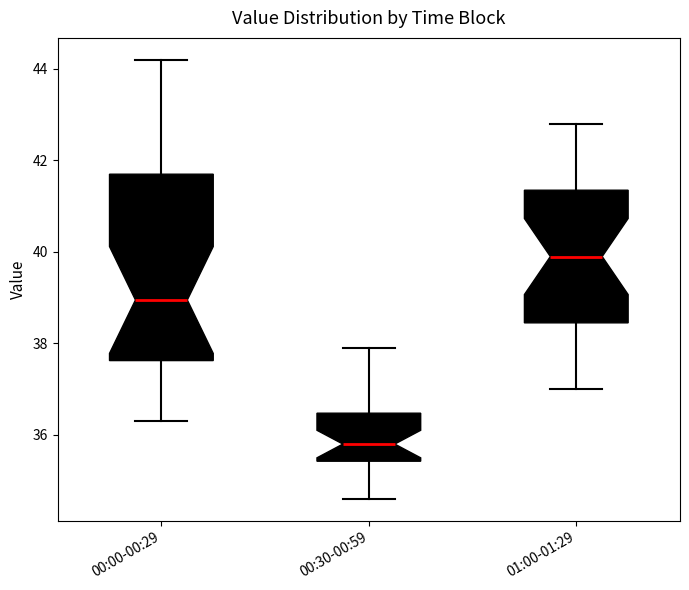

Where does the upper whisker of the box for 00:30-00:59 end on the y-axis? The values are not printed on the chart, so give them approximately, as read against the axis.

38.0